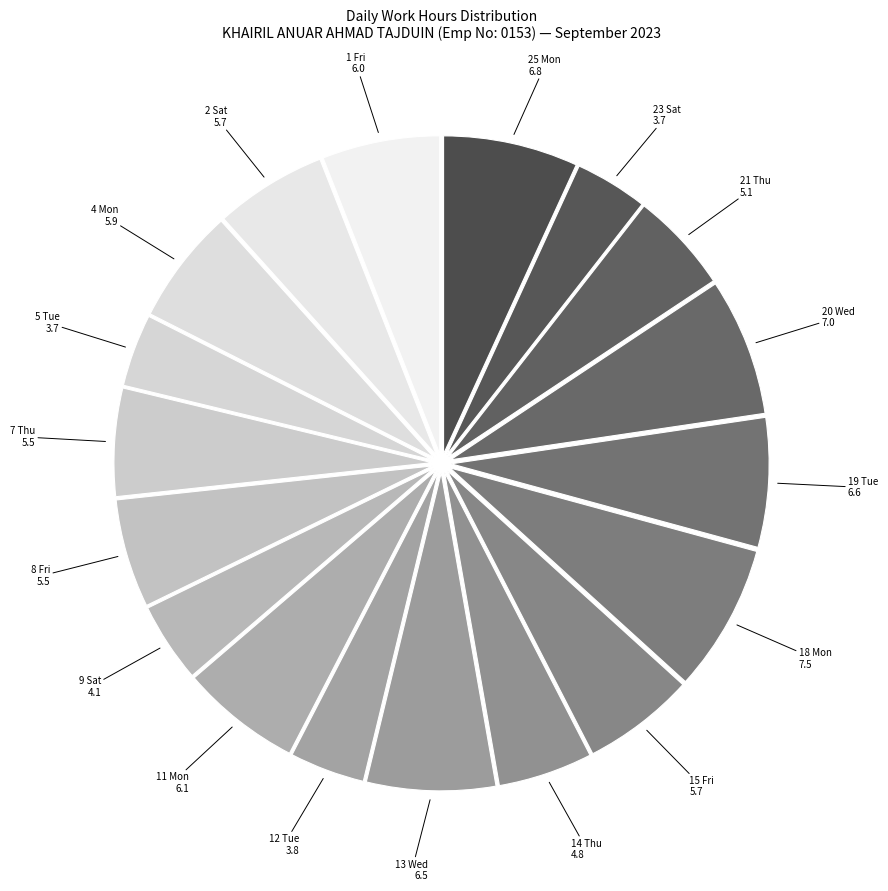

Is it true that 25 Mon is 7% of the pie?

True